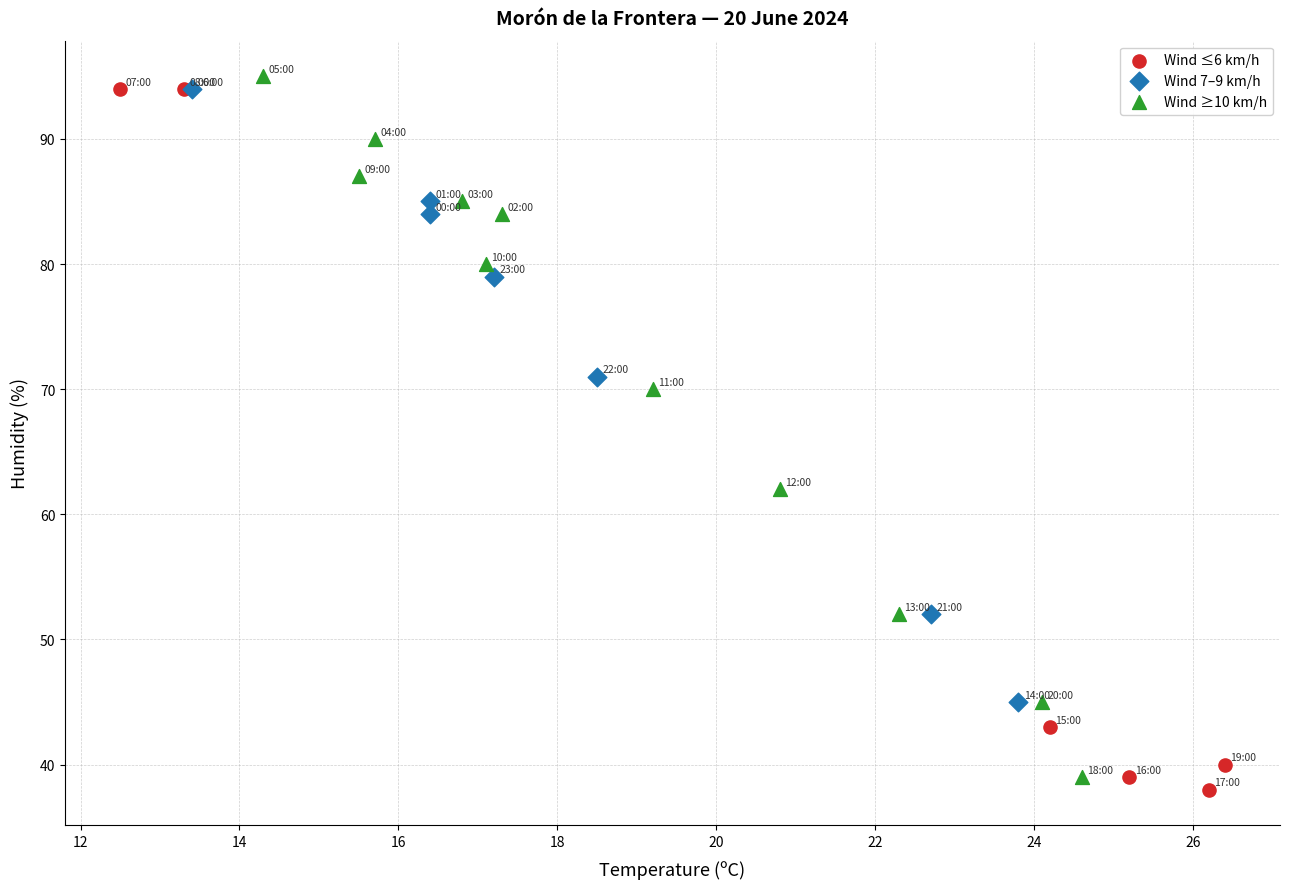

What are all the series names shown in the legend?

Wind ≤6 km/h, Wind 7–9 km/h, Wind ≥10 km/h